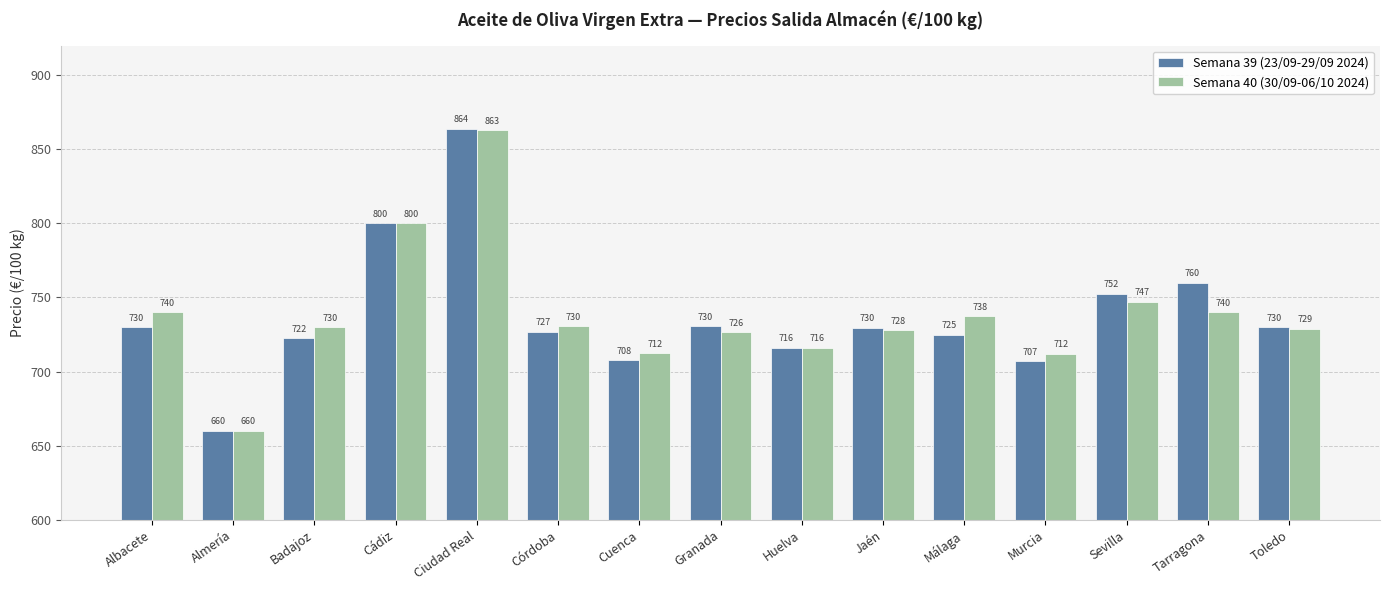

At Tarragona, list the series in order from largest to smallest.

Semana 39 (23/09-29/09 2024), Semana 40 (30/09-06/10 2024)